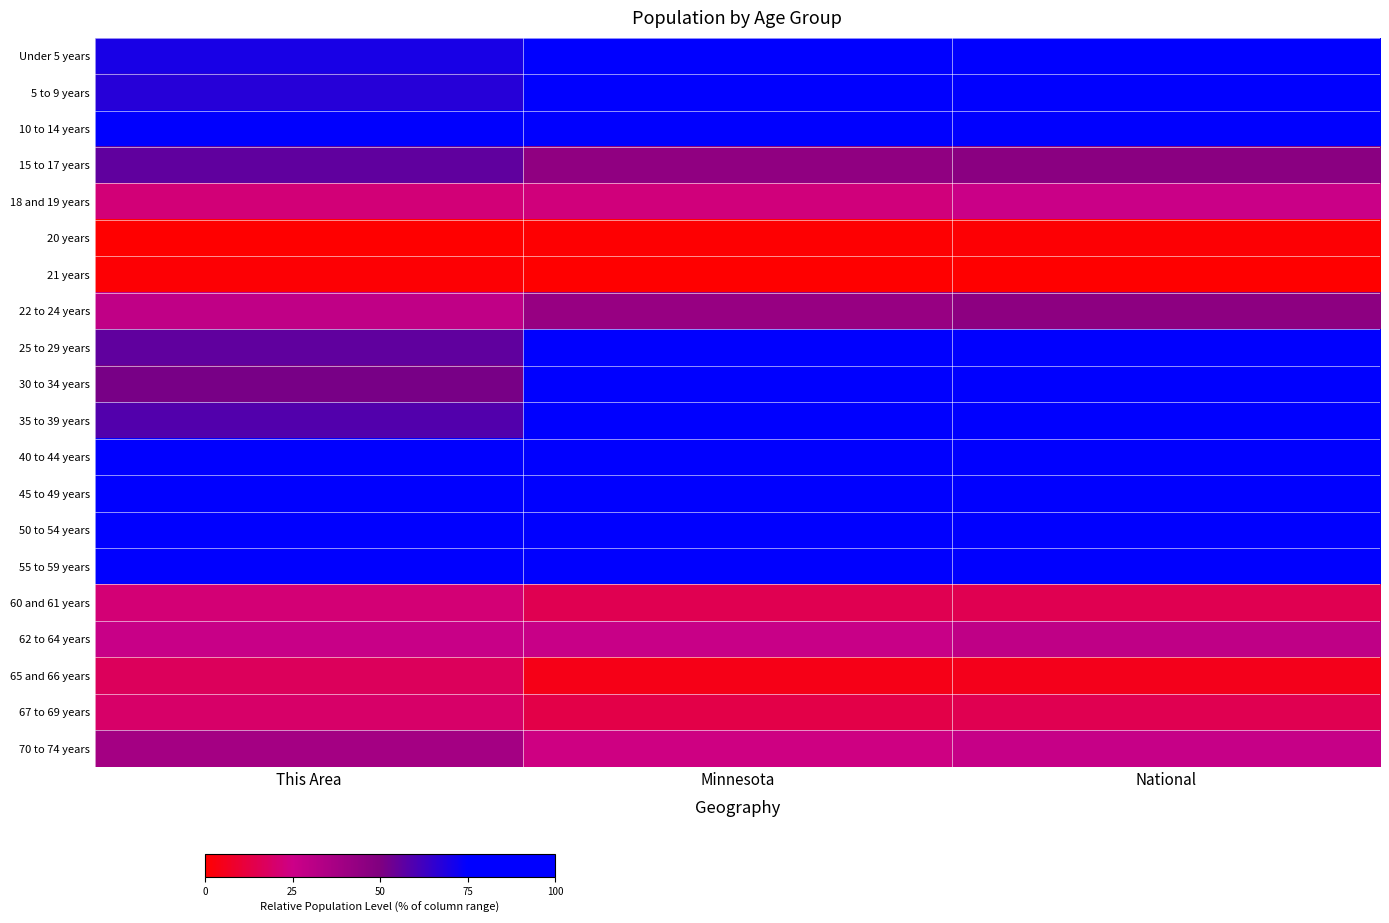

Which series has the largest range (max minus min)?

25 to 29 years